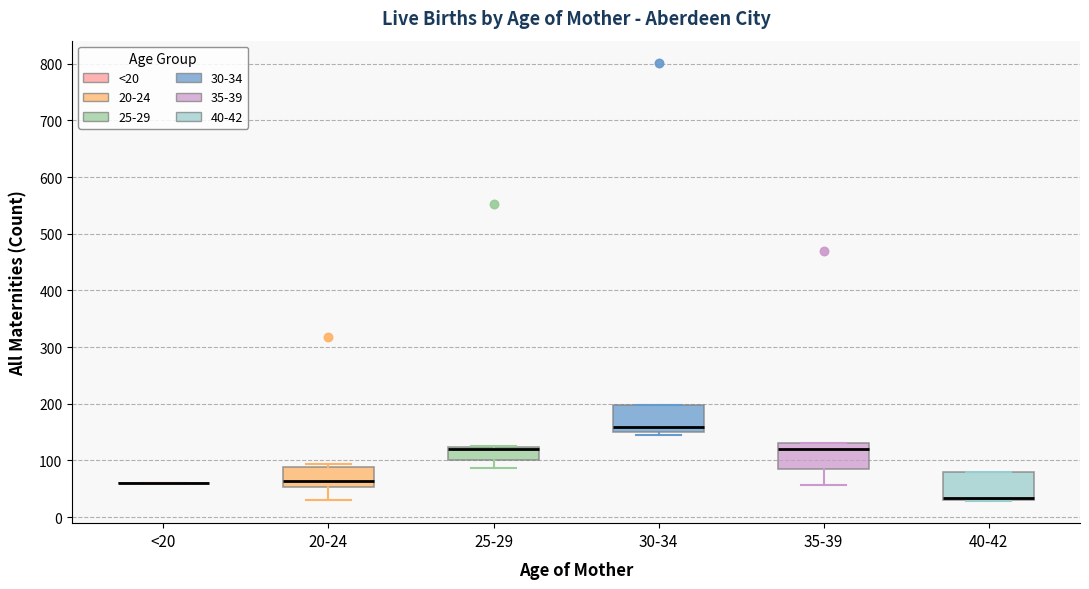

Reading left to right, transcribe this box plot: for each box, give where its median line is, the range the box spans, and where its two whiskers end, as read against the y-axis. The values are not printed on the chart, so give them approximately, as read against the axis.

<20: box collapsed to a line at 60, whiskers 60 to 60
20-24: median 60, box 50 to 90, whiskers 30 to 90 (just above the box's upper edge)
25-29: median 120 (just below the box's upper edge), box 100 to 120, whiskers 90 to 130
30-34: median 160, box 150 to 200, whiskers 150 (just below the box's lower edge) to 200
35-39: median 120, box 80 to 130, whiskers 60 to 130
40-42: median 30 (just above the box's lower edge), box 30 to 80, whiskers 30 to 80